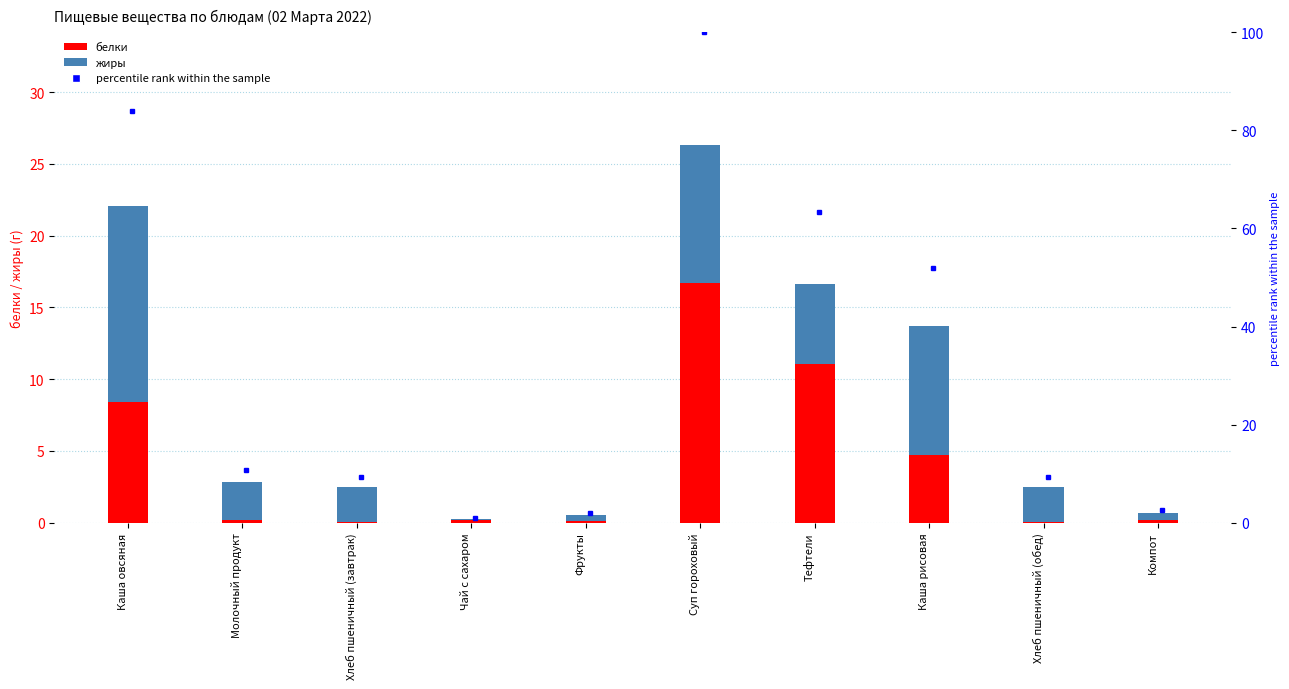

Is the value of белки at Тефтели greater than the value of жиры at Компот?

Yes